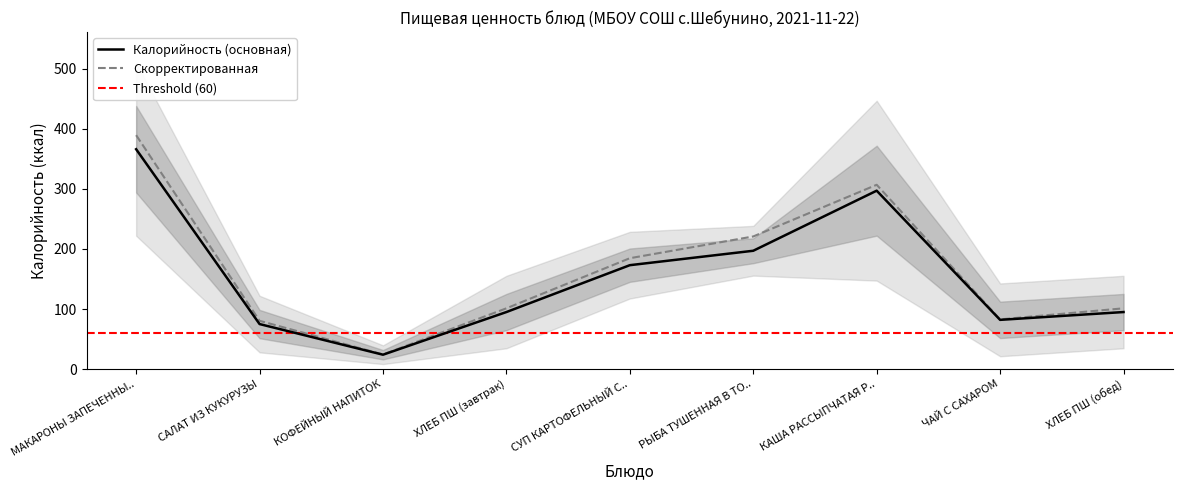

True or false: Калорийность (основная) has a value of 91.5 at СУП КАРТОФЕЛЬНЫЙ С...

False